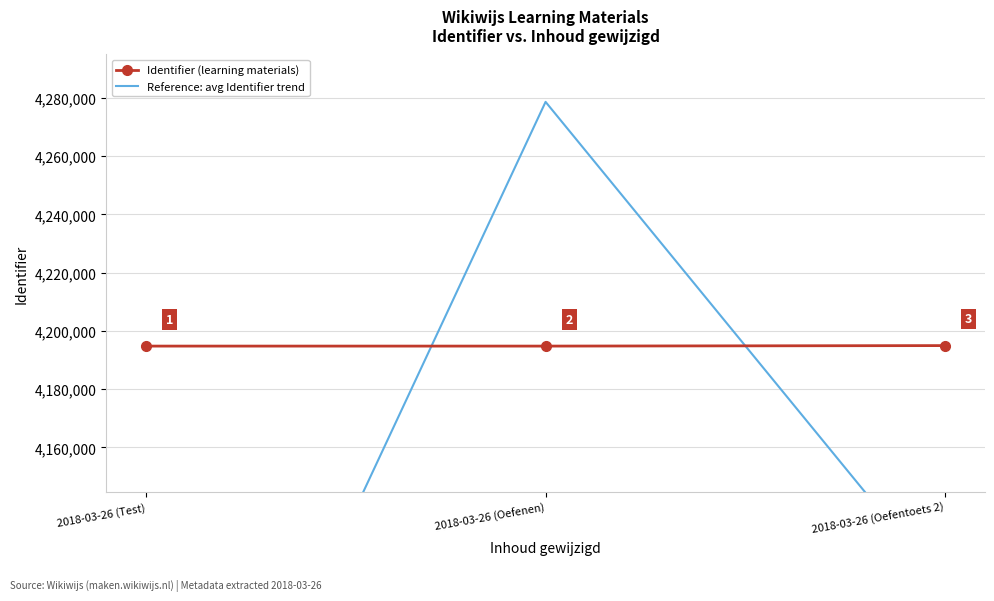

Reading left to right, transcribe all the data shown in this chart.

Identifier (learning materials): 2018-03-26 (Test)=4194785.0	2018-03-26 (Oefenen)=4194786.0	2018-03-26 (Oefentoets 2)=4194957.0
Reference: avg Identifier trend: 2018-03-26 (Test)=3985045.8	2018-03-26 (Oefenen)=4278680.7	2018-03-26 (Oefentoets 2)=4111057.9